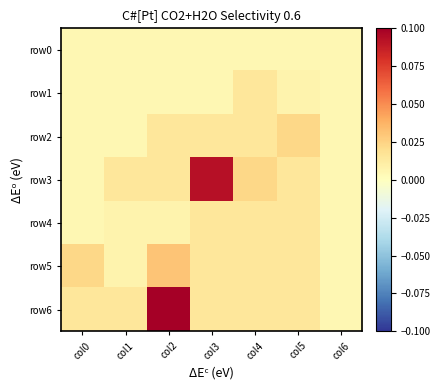

Reading left to right, list all the values displayed in this chart.

row0: col0=0.0	col1=0.0	col2=0.0	col3=0.0	col4=0.0	col5=0.0	col6=0.0
row1: col0=0.0	col1=0.0	col2=0.0	col3=0.0	col4=0.0	col5=0.0	col6=0.0
row2: col0=0.0	col1=0.0	col2=0.0	col3=0.0	col4=0.0	col5=0.0	col6=0.0
row3: col0=0.0	col1=0.0	col2=0.0	col3=0.1	col4=0.0	col5=0.0	col6=0.0
row4: col0=0.0	col1=0.0	col2=0.0	col3=0.0	col4=0.0	col5=0.0	col6=0.0
row5: col0=0.0	col1=0.0	col2=0.0	col3=0.0	col4=0.0	col5=0.0	col6=0.0
row6: col0=0.0	col1=0.0	col2=0.1	col3=0.0	col4=0.0	col5=0.0	col6=0.0